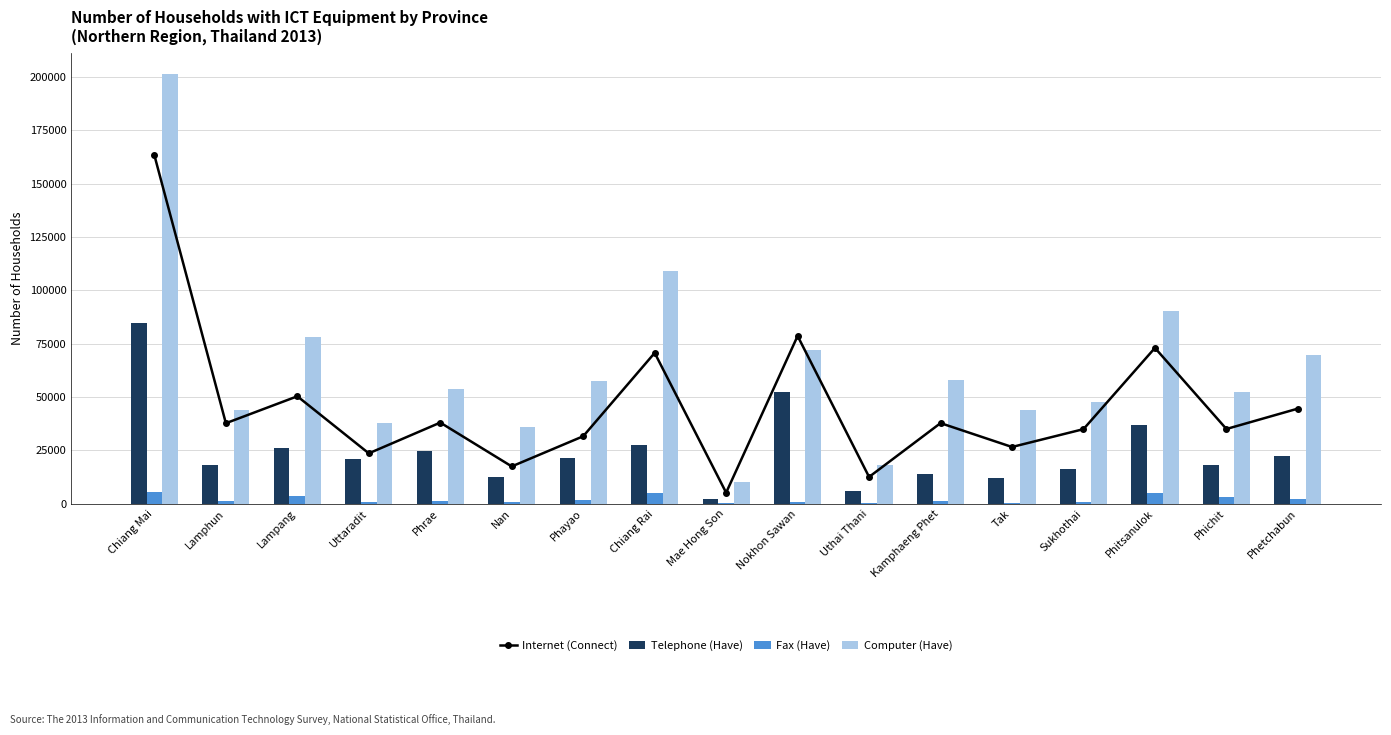

How many data points in Computer (Have) are above 53843?

8